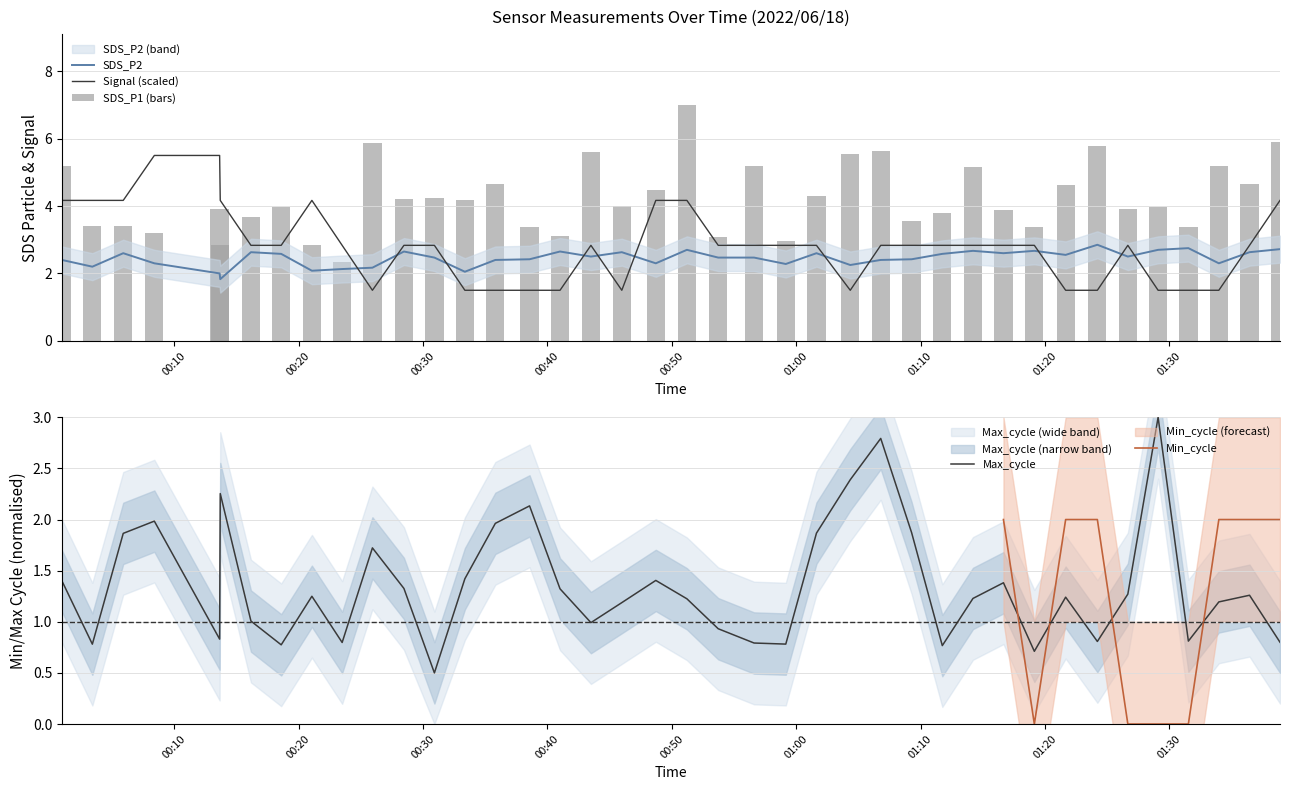

What is the minimum value shown in the chart?

0.5